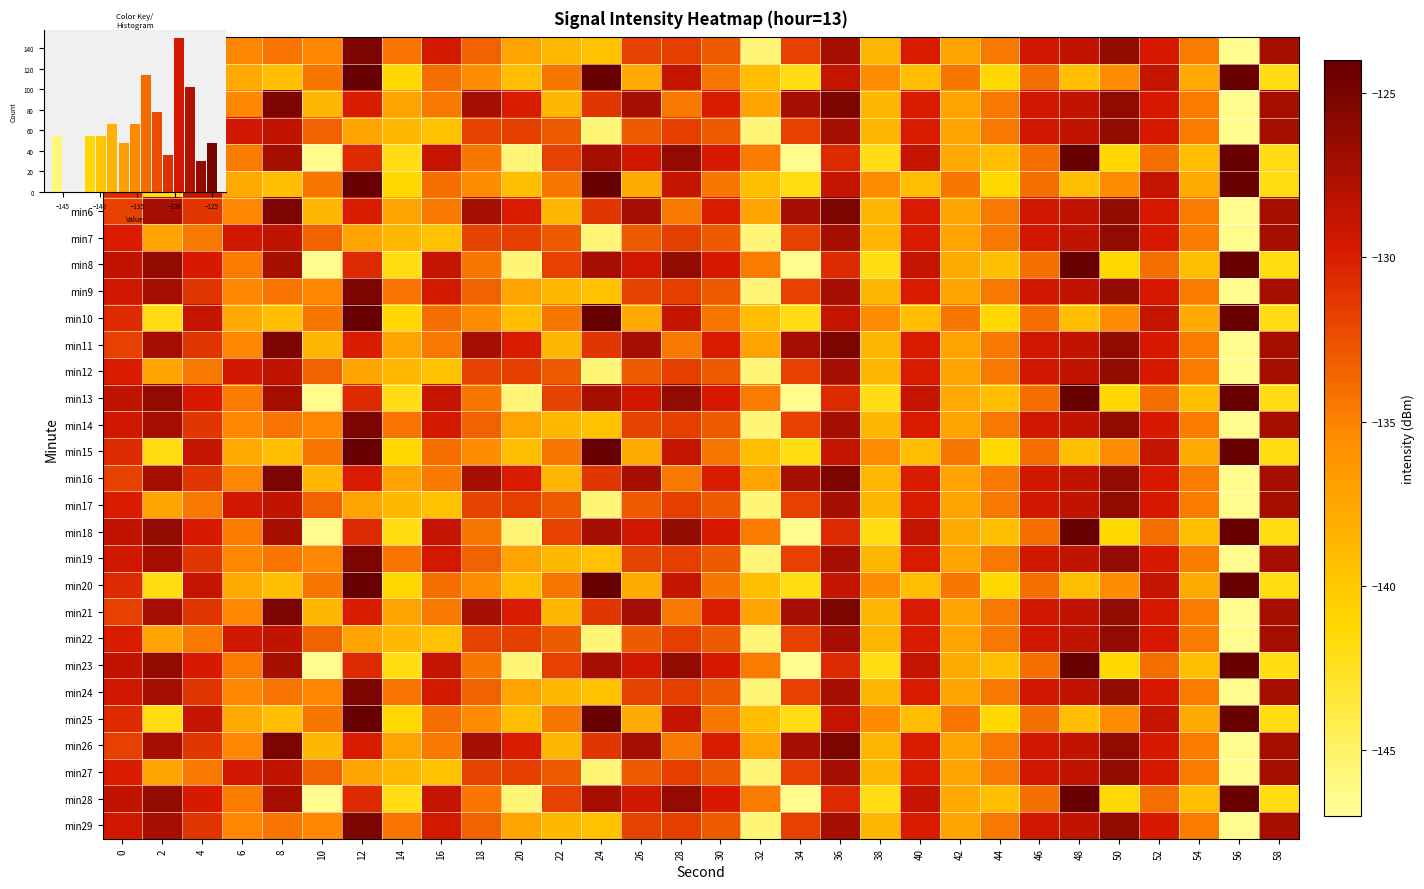

Is it true that min26 equals -69.4 at 24?

False